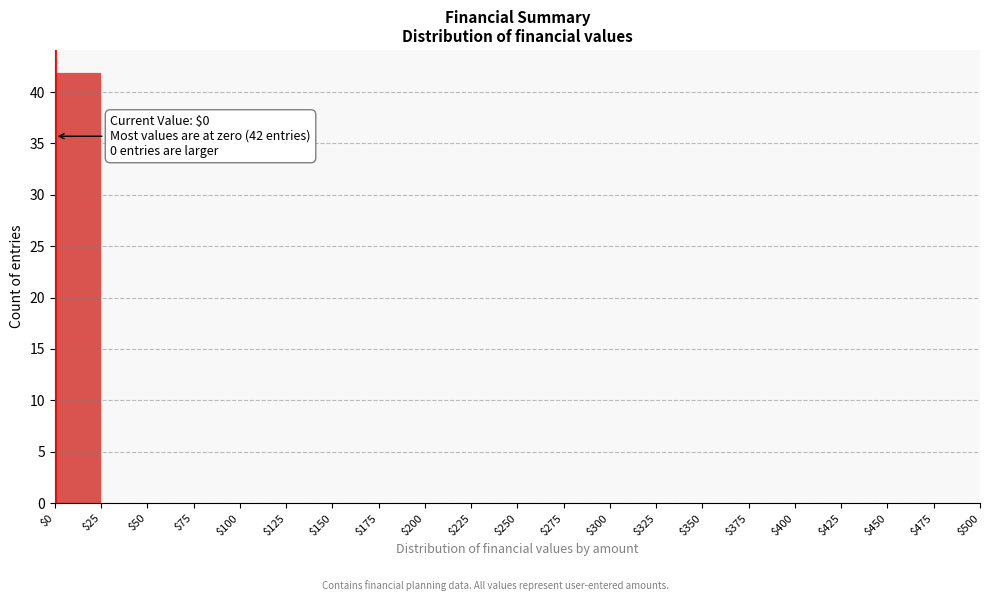

Over which range of the x-axis is the bar tallest?

$0 to $25